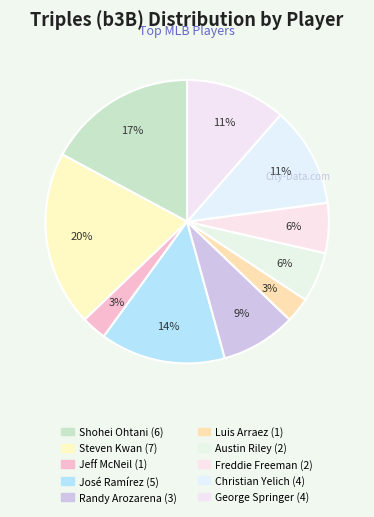

What percentage do José Ramírez and George Springer together represent?

25.7%